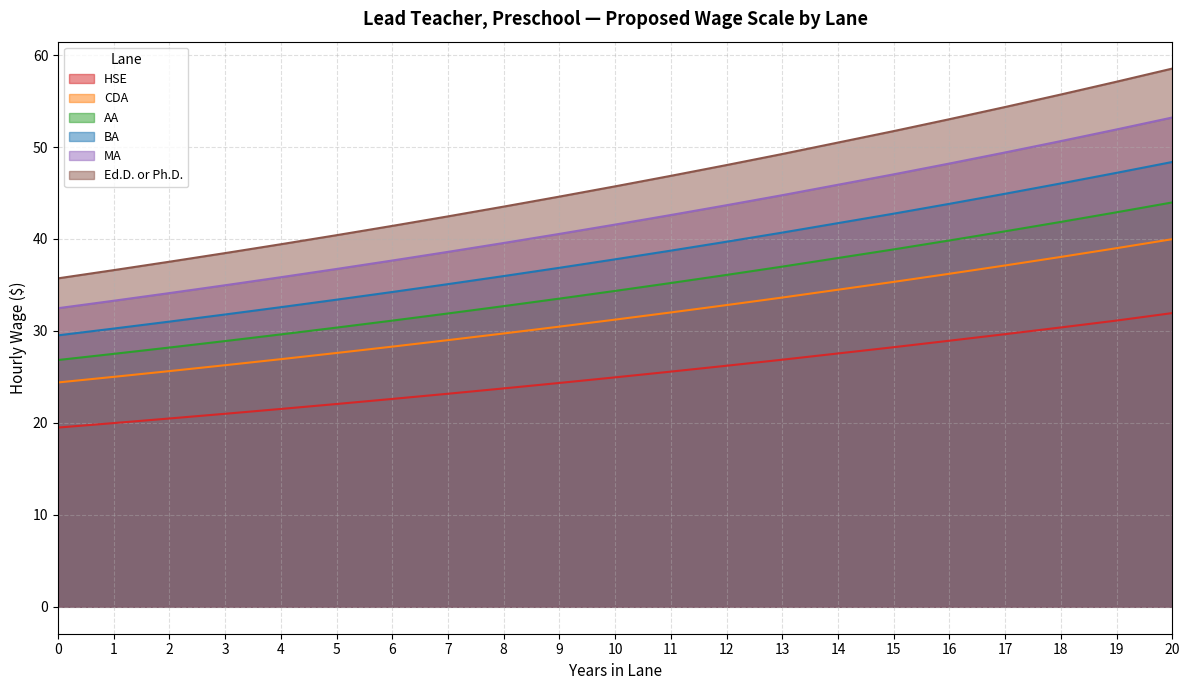

How many lines are shown in the chart?

6